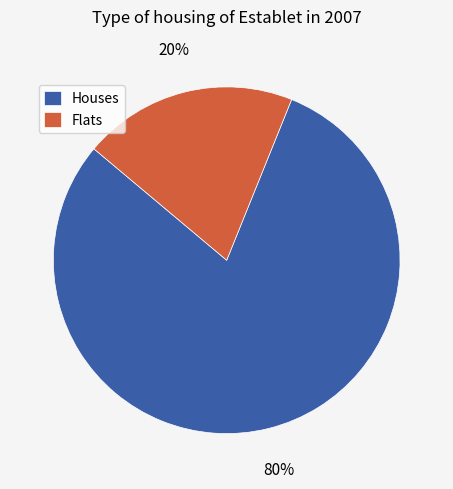

What percentage is the Houses slice, to the nearest percent?

80%